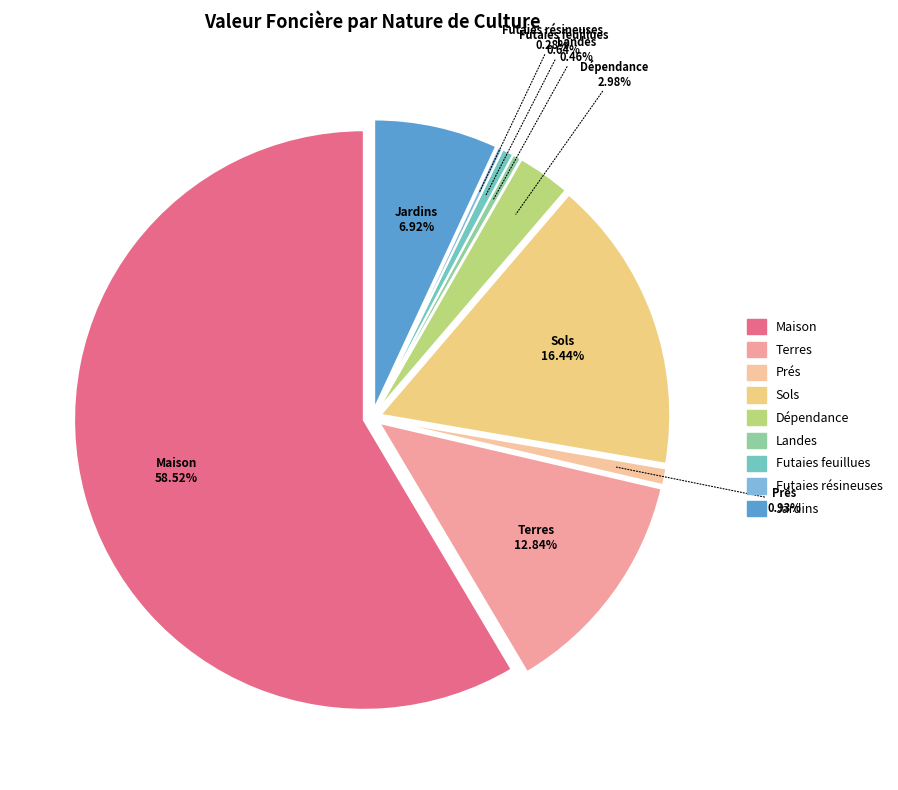

What is the ratio of the value at Prés to the value at Futaies feuillues?

1.5